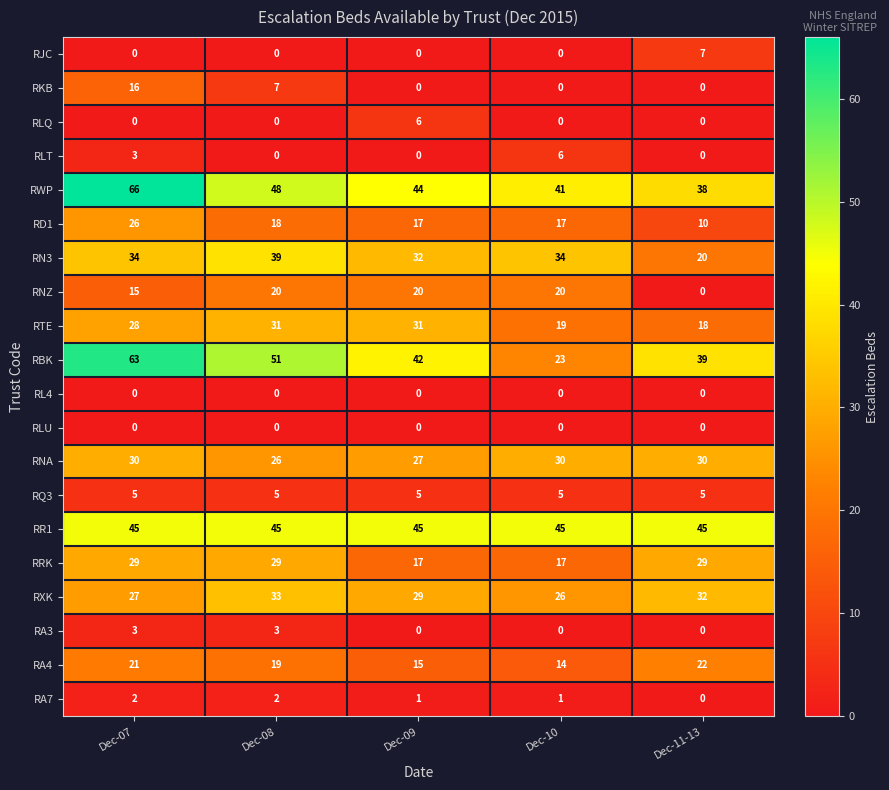

The value of RA4 at Dec-10 is 20. True or false?

False